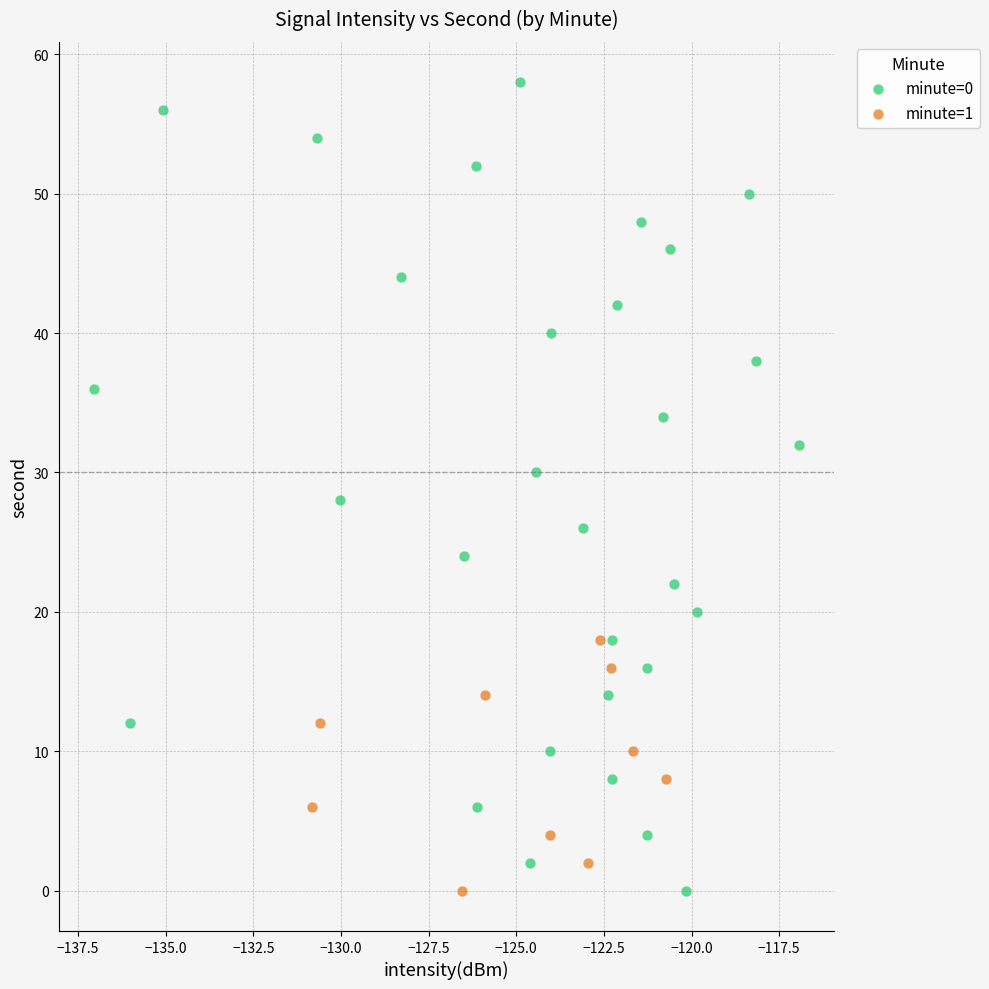

Which series has the largest Y range (max minus min)?

minute=0